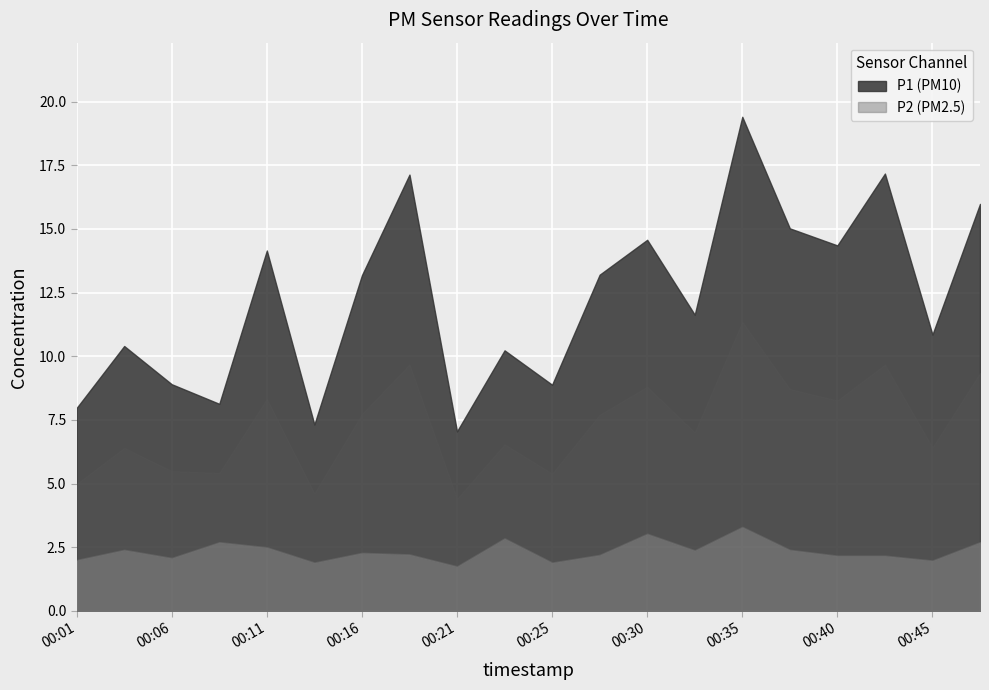

What is the value of the P2 point at the 17th from the left?

2.2